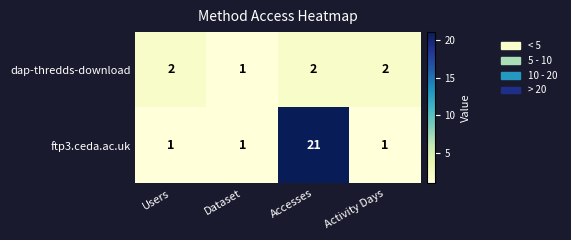

Count the number of data series in this chart.

2